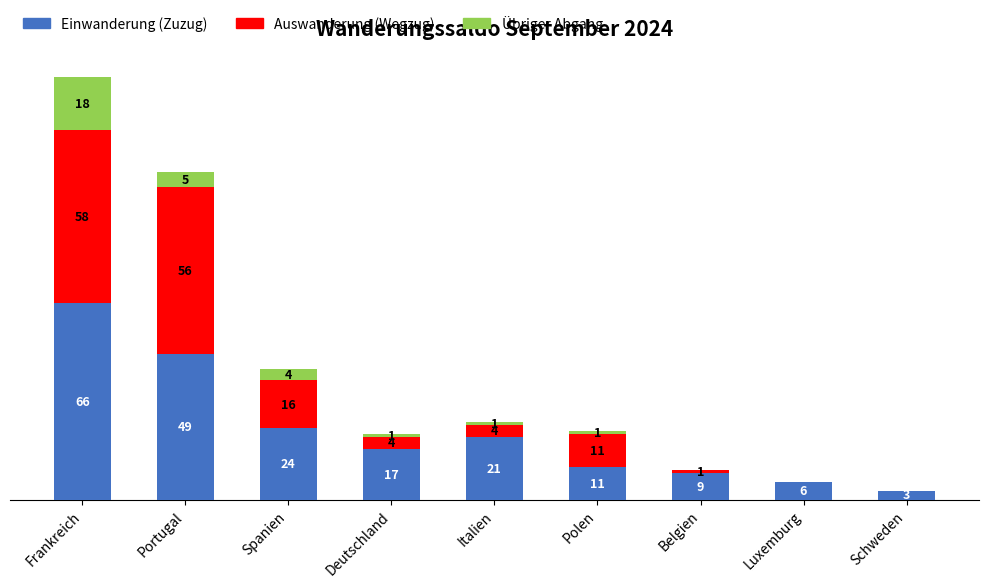

At which category is the sum across all series the highest?

Frankreich